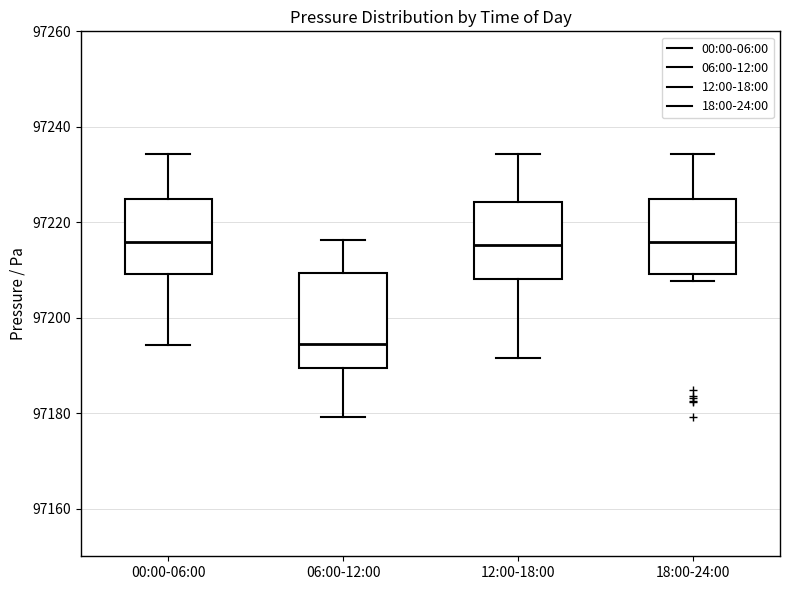

Reading left to right, transcribe this box plot: for each box, give where its median line is, the range the box spans, and where its two whiskers end, as read against the y-axis. The values are not printed on the chart, so give them approximately, as read against the axis.

00:00-06:00: median 97216, box 97210 to 97224, whiskers 97194 to 97234
06:00-12:00: median 97194, box 97190 to 97210, whiskers 97180 to 97216
12:00-18:00: median 97216, box 97208 to 97224, whiskers 97192 to 97234
18:00-24:00: median 97216, box 97210 to 97224, whiskers 97208 to 97234